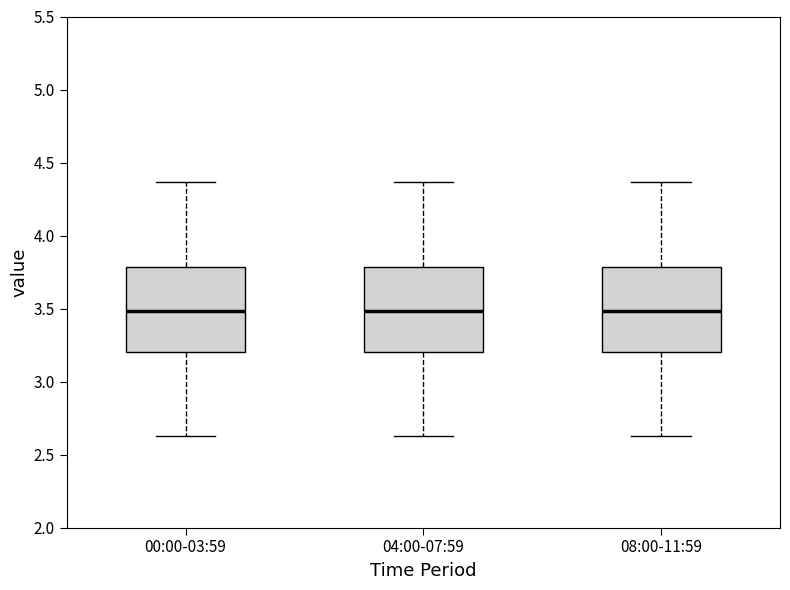

Where does the upper whisker of the box for 00:00-03:59 end on the y-axis? The values are not printed on the chart, so give them approximately, as read against the axis.

4.35